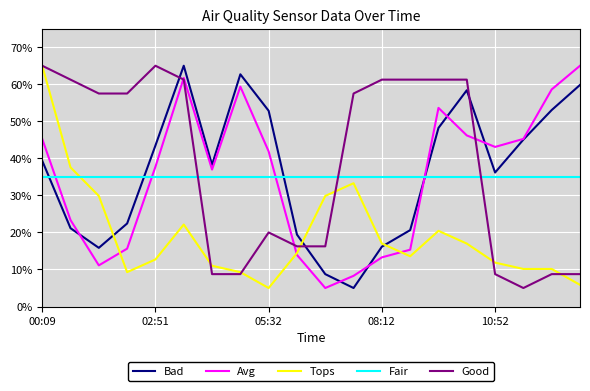

Does the chart have visible grid lines?

Yes